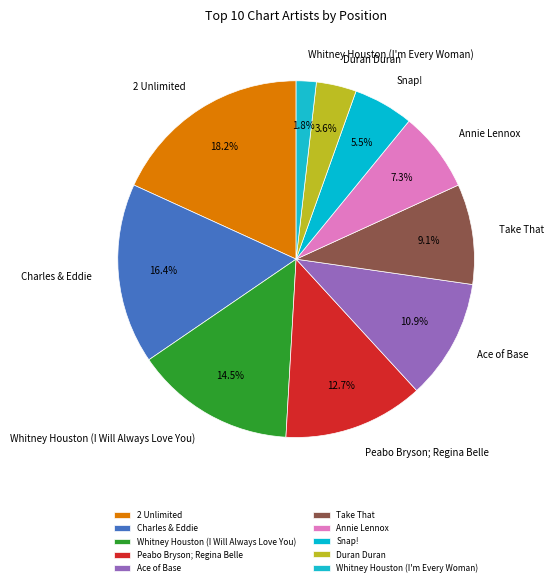

How many segments does this pie chart have?

10